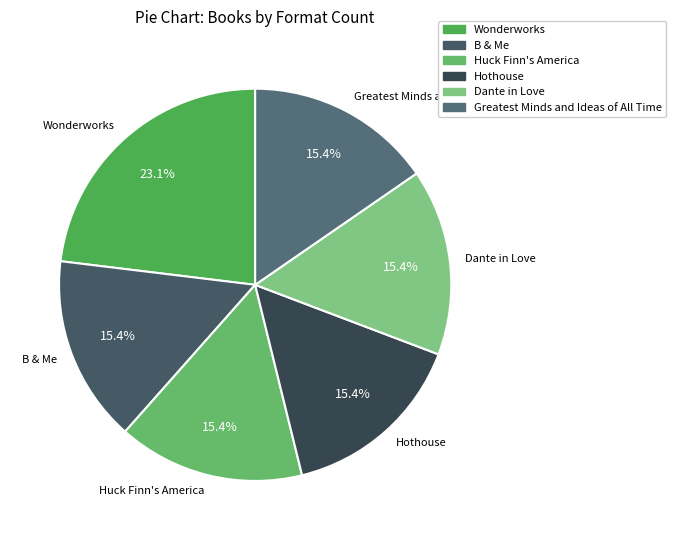

To the nearest percent, what portion does Dante in Love represent?

15%